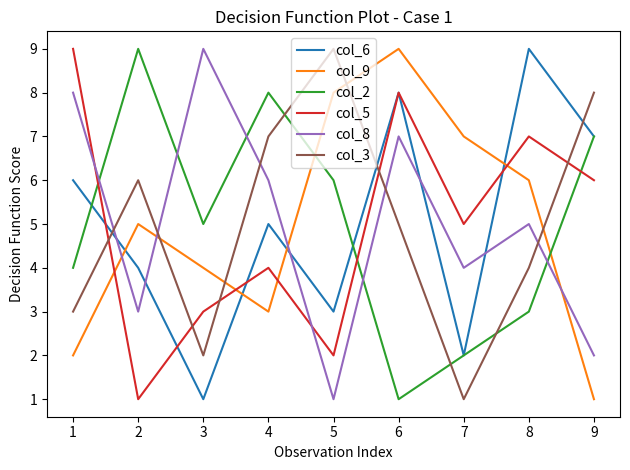

How many lines are shown in the chart?

6